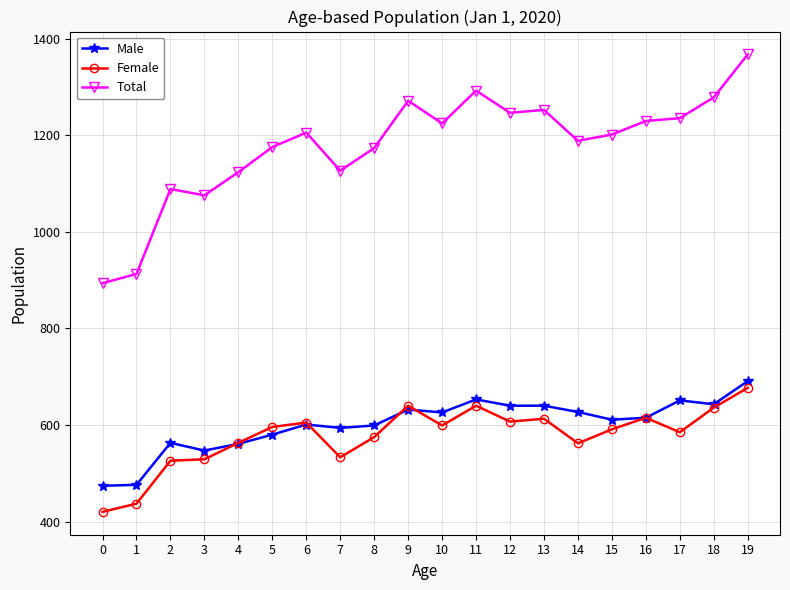

What is the highest value of the Female series?

677